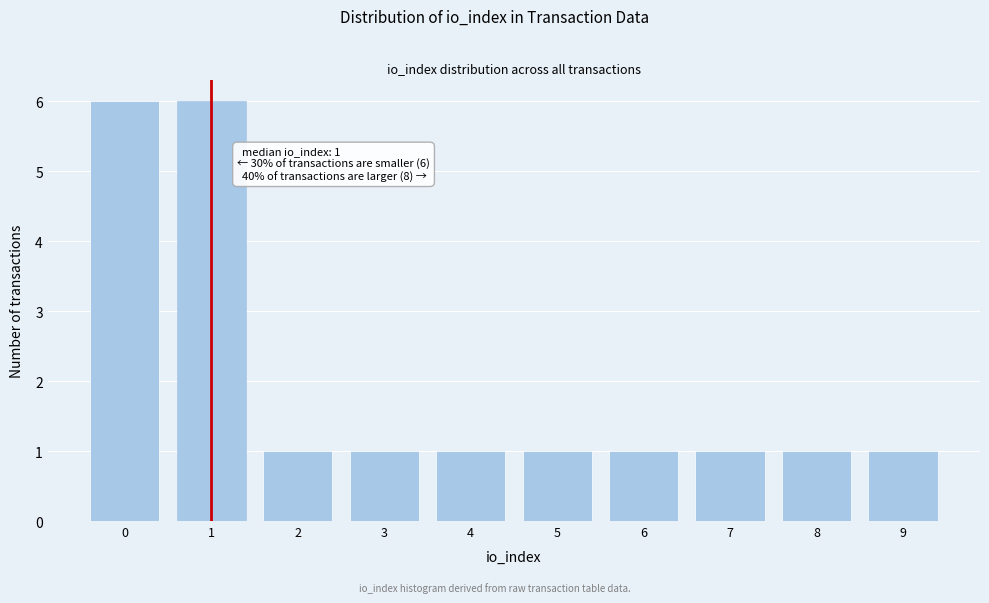

Reading left to right, what are all the values shown in this chart?

0=6	1=6	2=1	3=1	4=1	5=1	6=1	7=1	8=1	9=1